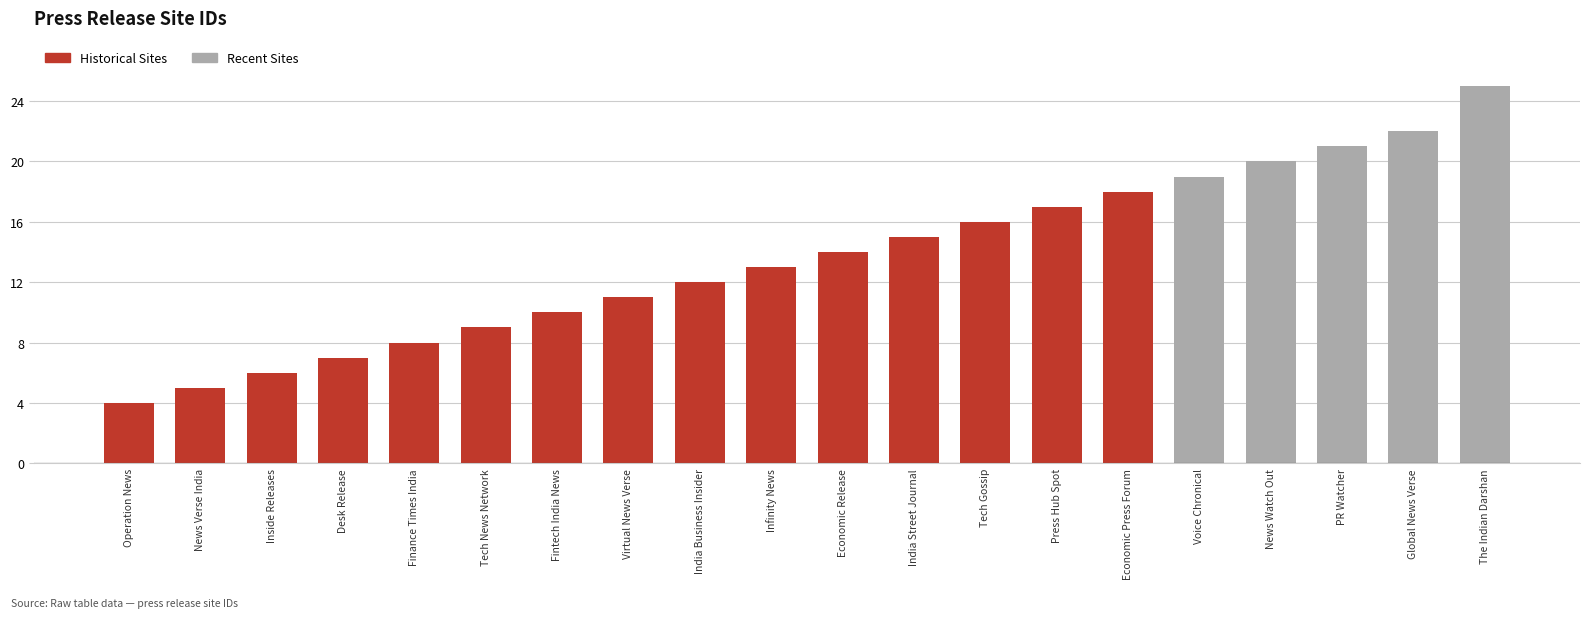

List the labels in order of value, largest first.

The Indian Darshan, Global News Verse, PR Watcher, News Watch Out, Voice Chronical, Economic Press Forum, Press Hub Spot, Tech Gossip, India Street Journal, Economic Release, Infinity News, India Business Insider, Virtual News Verse, Fintech India News, Tech News Network, Finance Times India, Desk Release, Inside Releases, News Verse India, Operation News